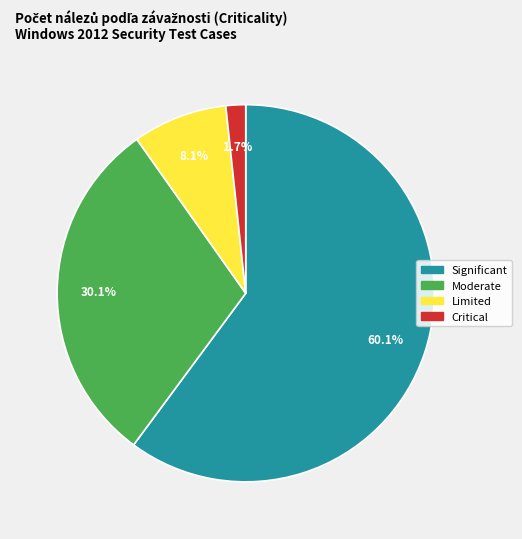

Is there any slice that represents more than half of the pie?

Yes